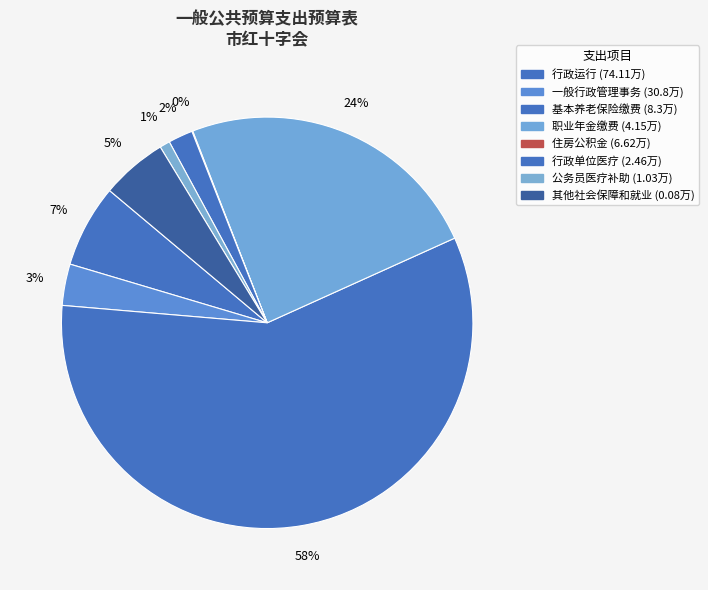

How many slices are in this pie chart?

8